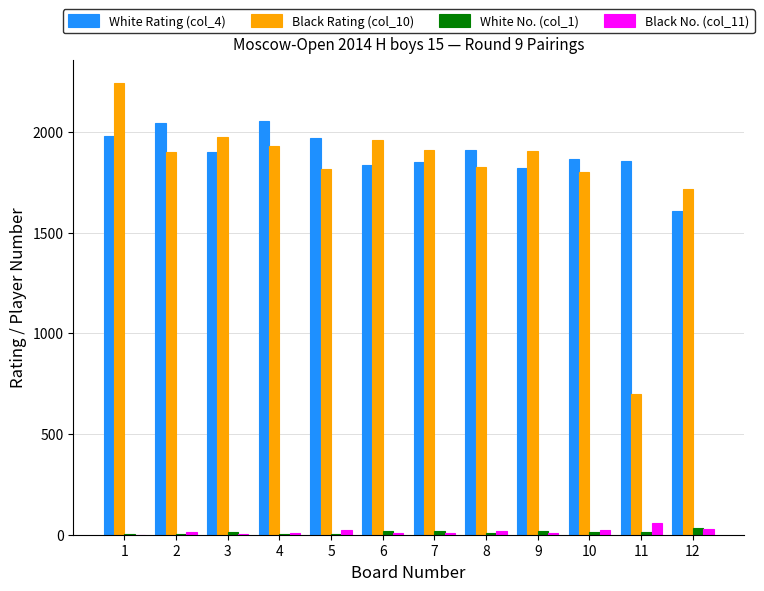

Count the number of data series in this chart.

4